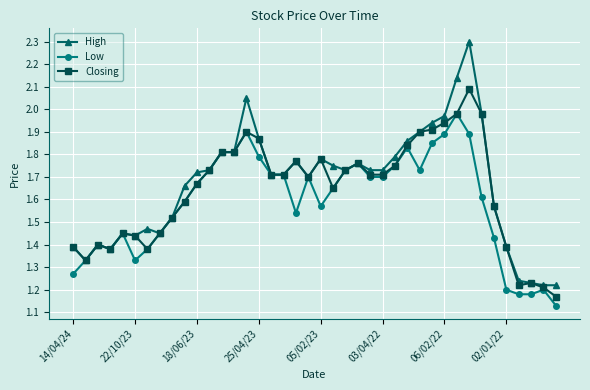

At how many categories does at least one series exceed 1?

40